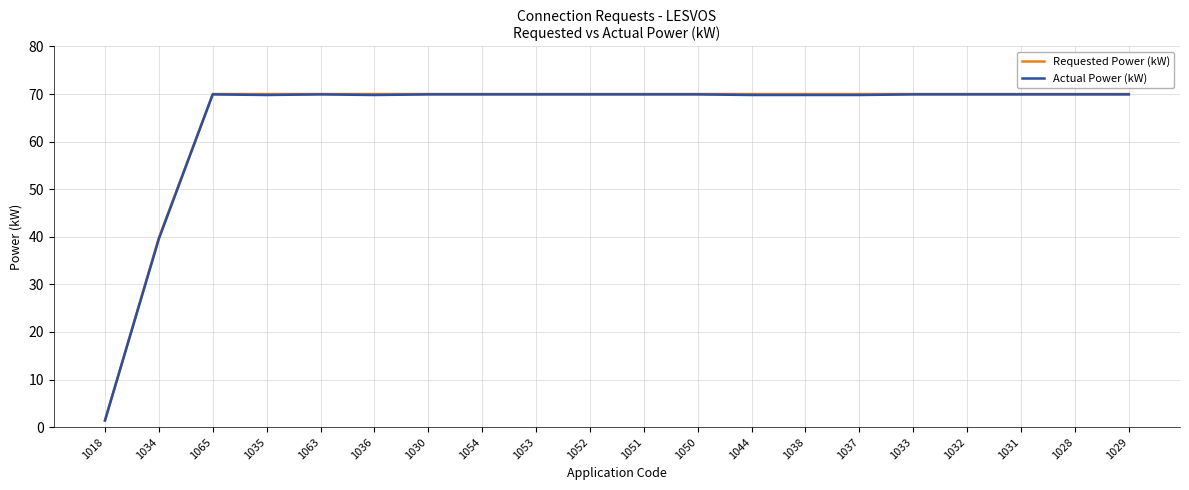

Does the chart display data point markers on the line(s)?

No